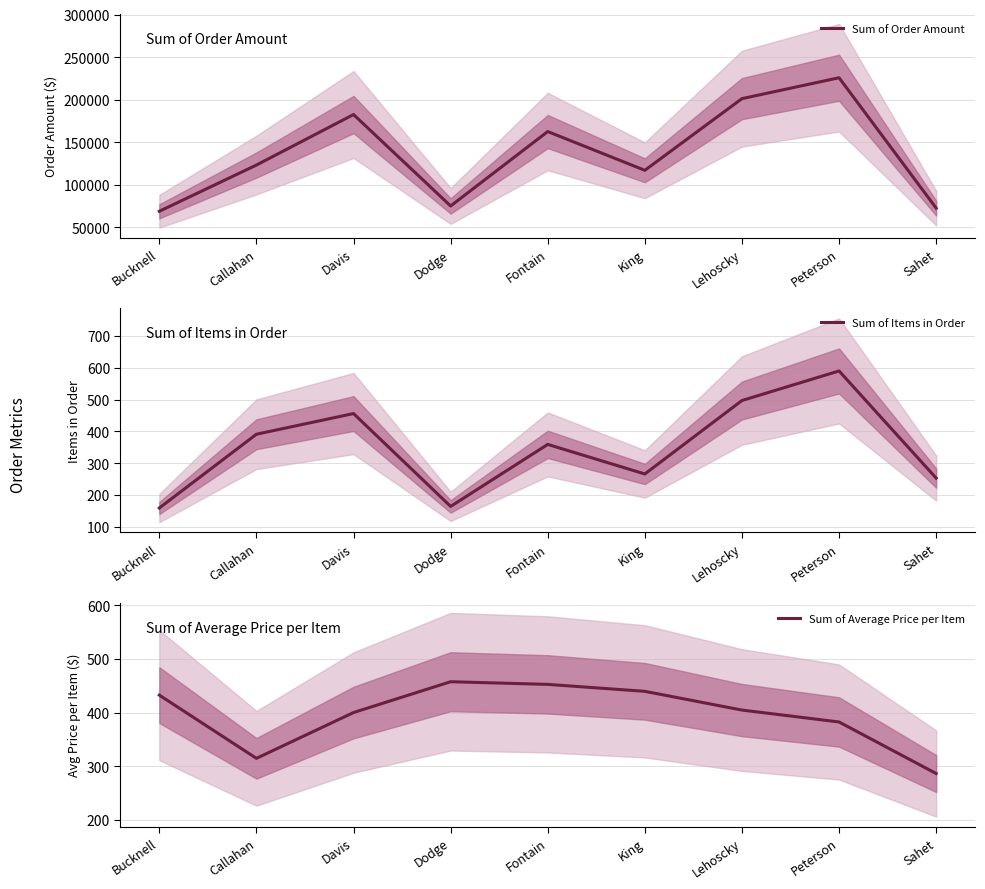

How many lines are shown in the chart?

3